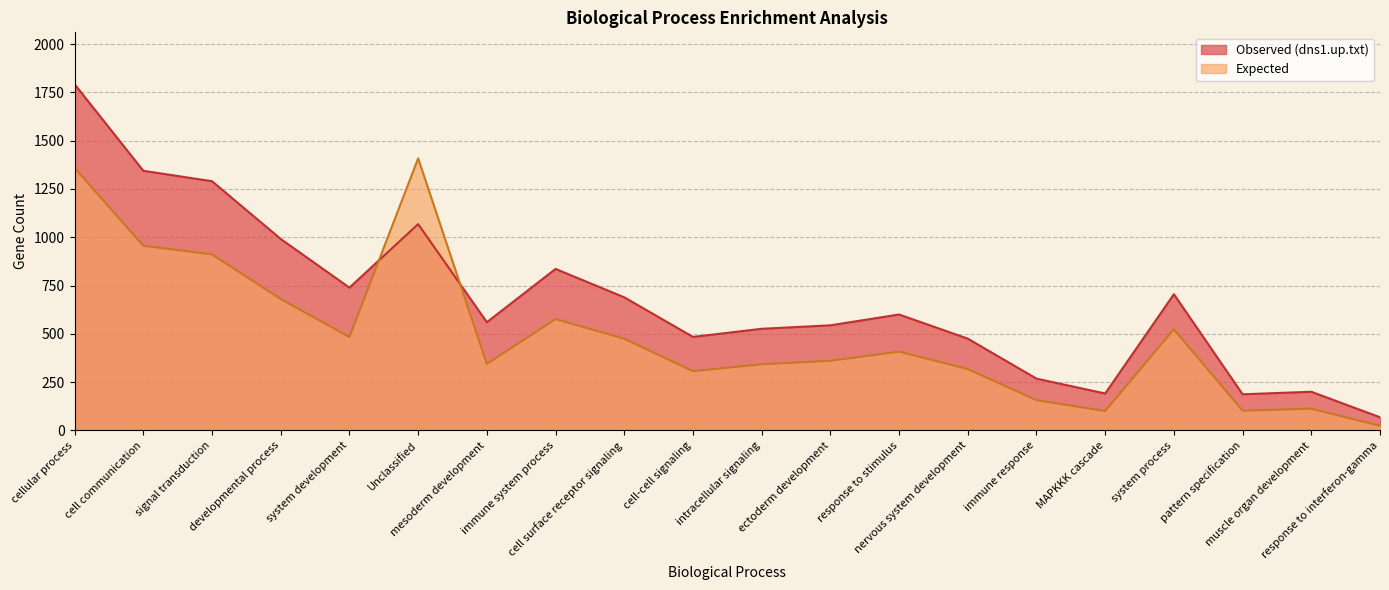

What is the sum of all Observed (dns1.up.txt) values?

13557.0